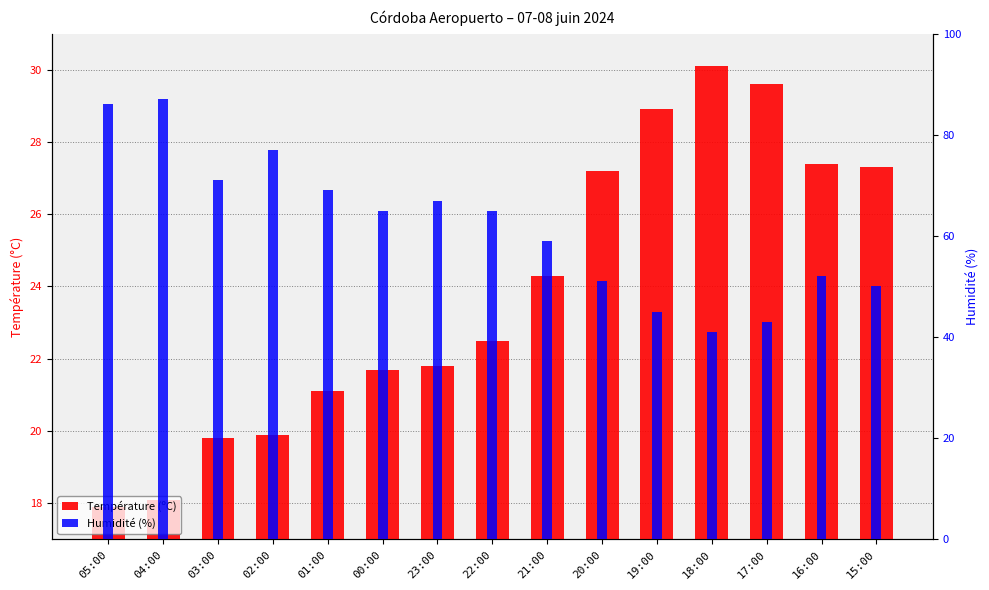

Is the value of Humidité (%) at 18:00 greater than the value of Température (ºC) at 20:00?

Yes